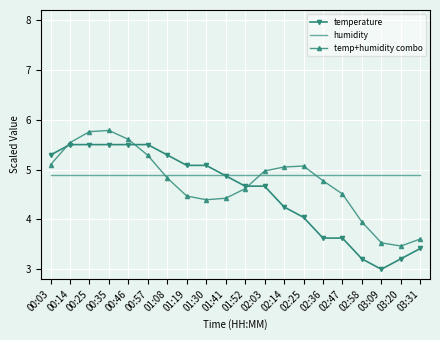

Which series ends up on top after the final intersection of humidity and temp+humidity combo?

humidity